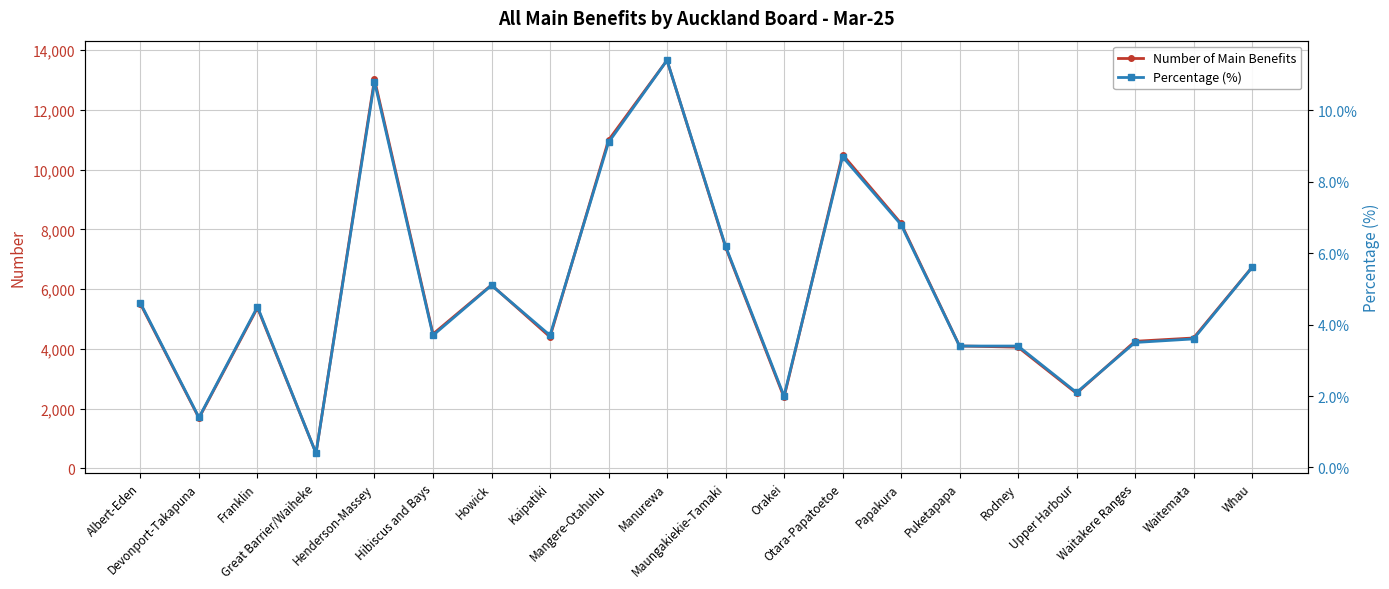

How many data points in Percentage (%) are less than 4?

10